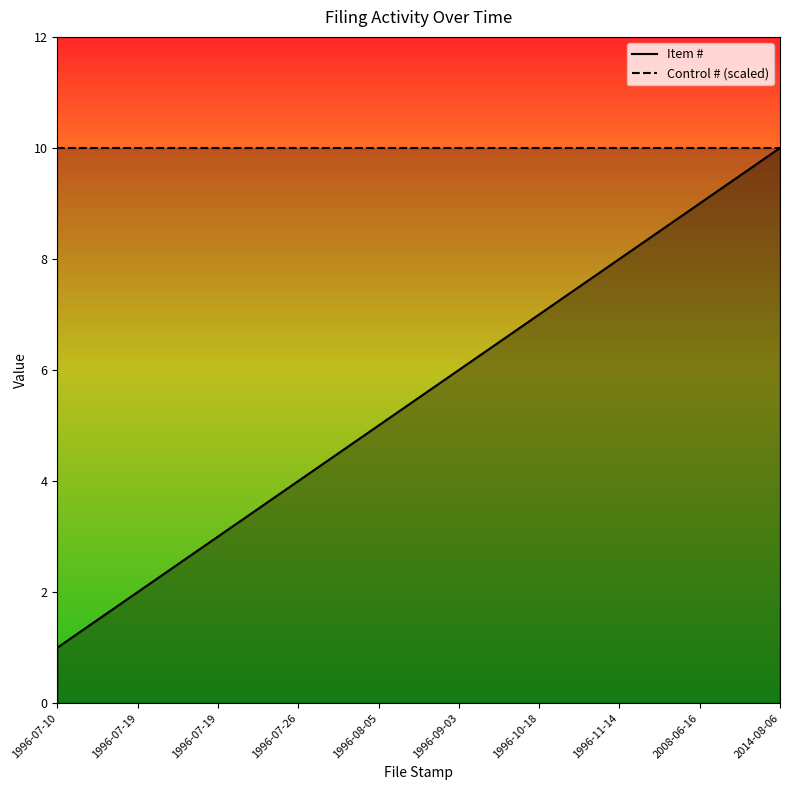

At which category does the chart reach its minimum across all series?

1996-07-10